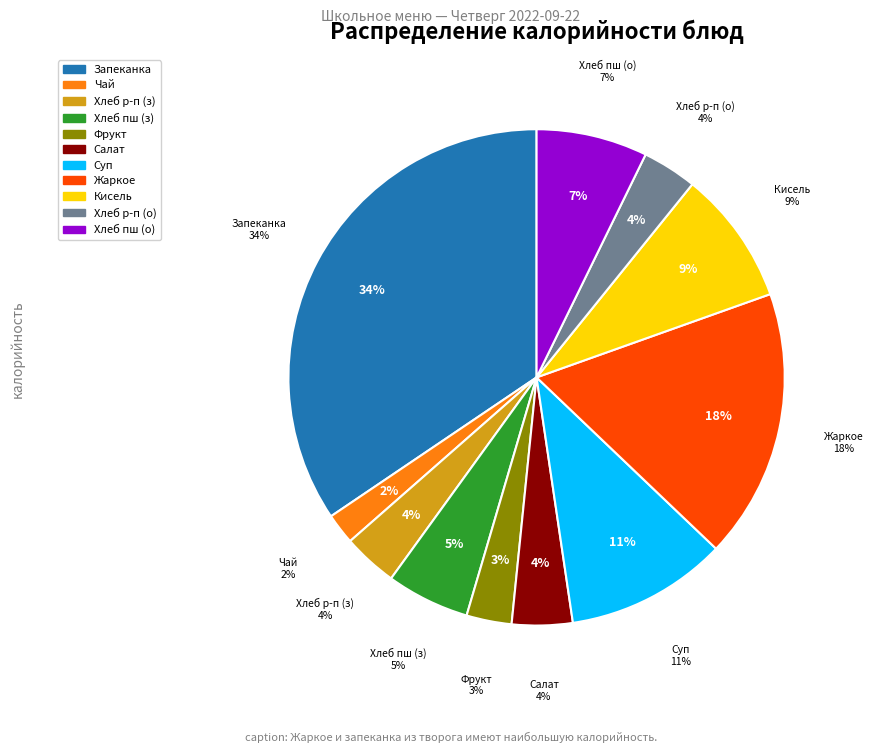

Which has a higher value, Хлеб пшеничный (завтрак) or Салат из квашеной капусты?

Хлеб пшеничный (завтрак)